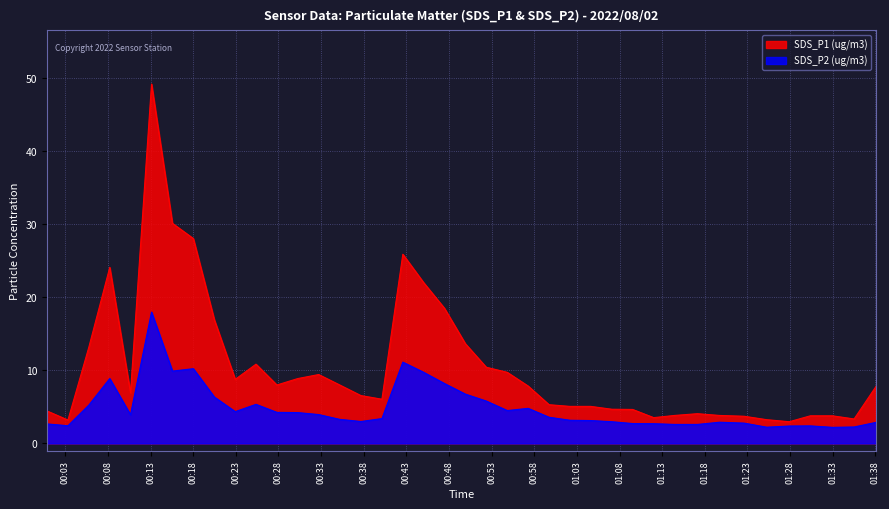

Rank the series by their average value, from highest to lowest.

SDS_P1 (ug/m3), SDS_P2 (ug/m3)